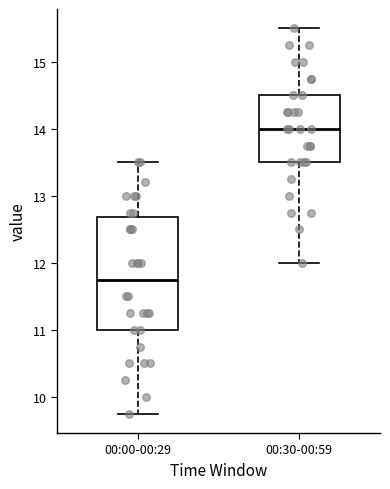

Which box's median line is the highest?

00:30-00:59